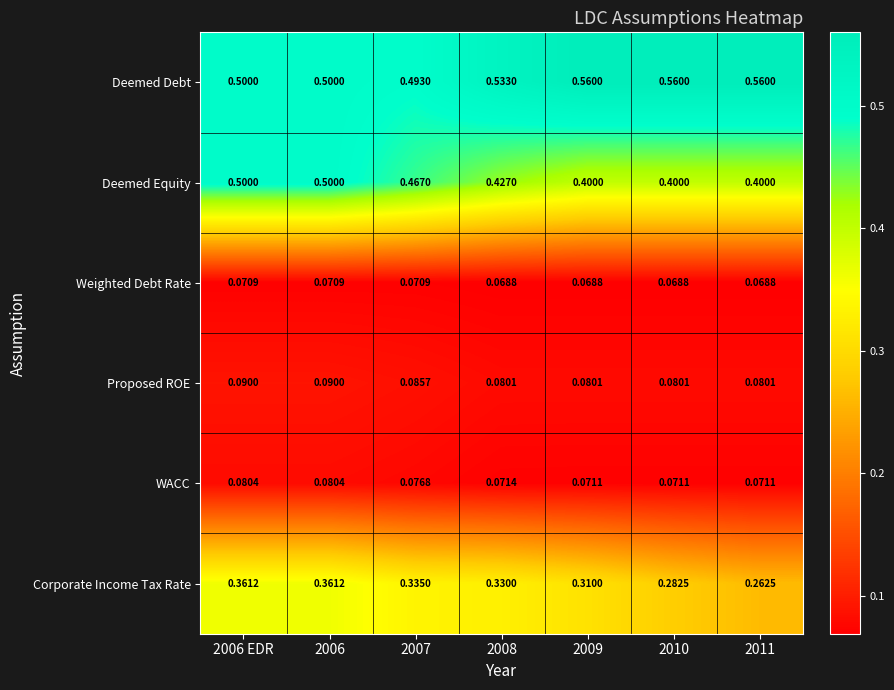

What is the total value across all series at 2011?

1.4